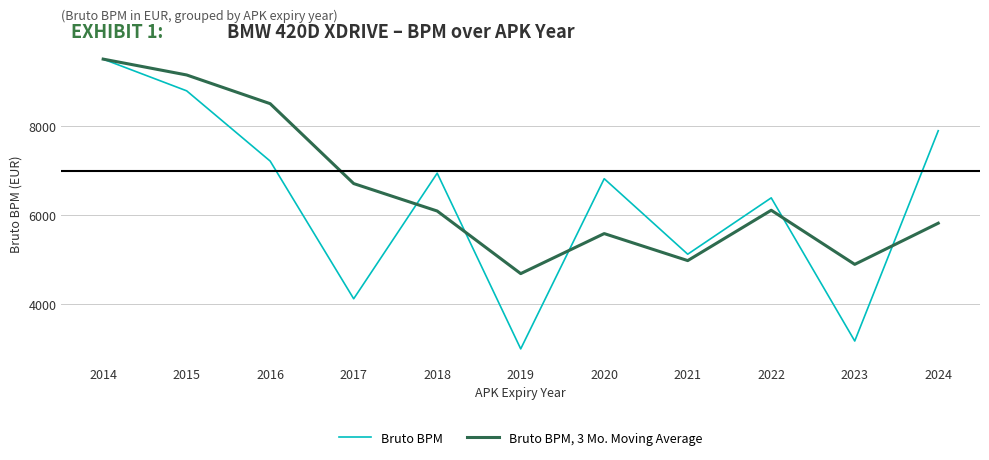

How many interior local valleys does the Bruto BPM, 3 Mo. Moving Average series have?

3